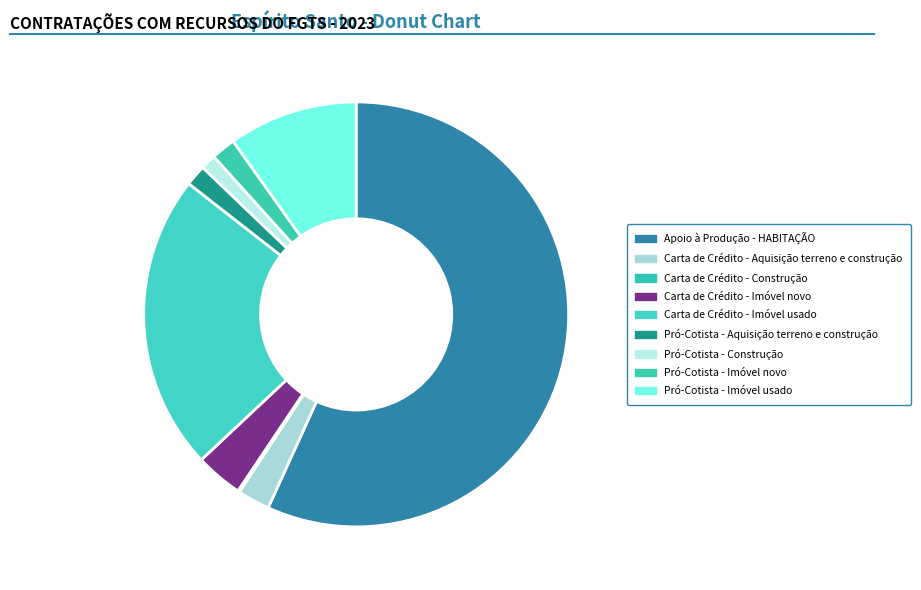

The Carta de Crédito - Imóvel novo slice represents 4% of the pie. True or false?

True